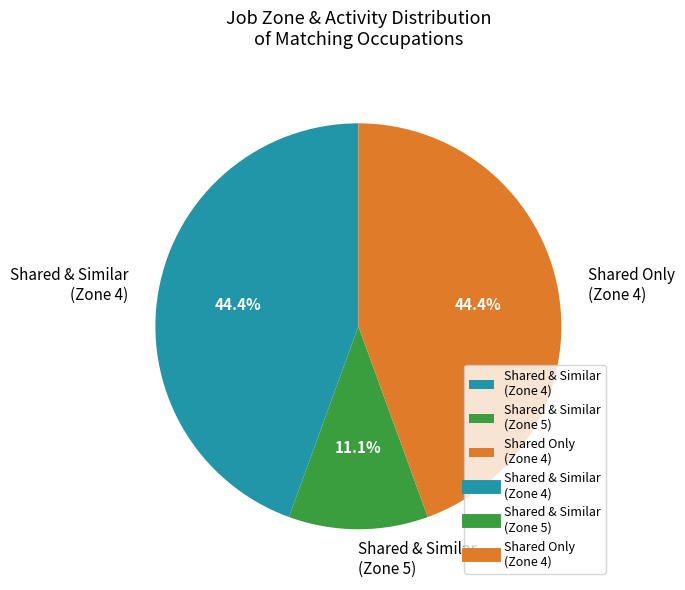

What is the ratio of the value at Shared Only (Zone 4) to the value at Shared & Similar (Zone 4)?

1.0